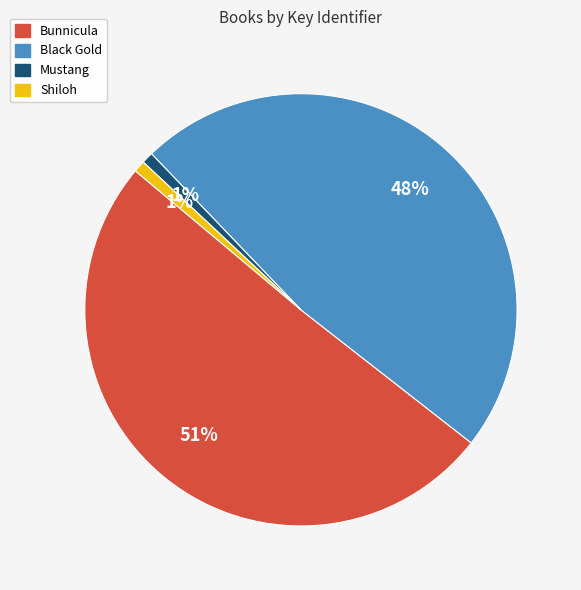

Which slice is the largest?

Bunnicula